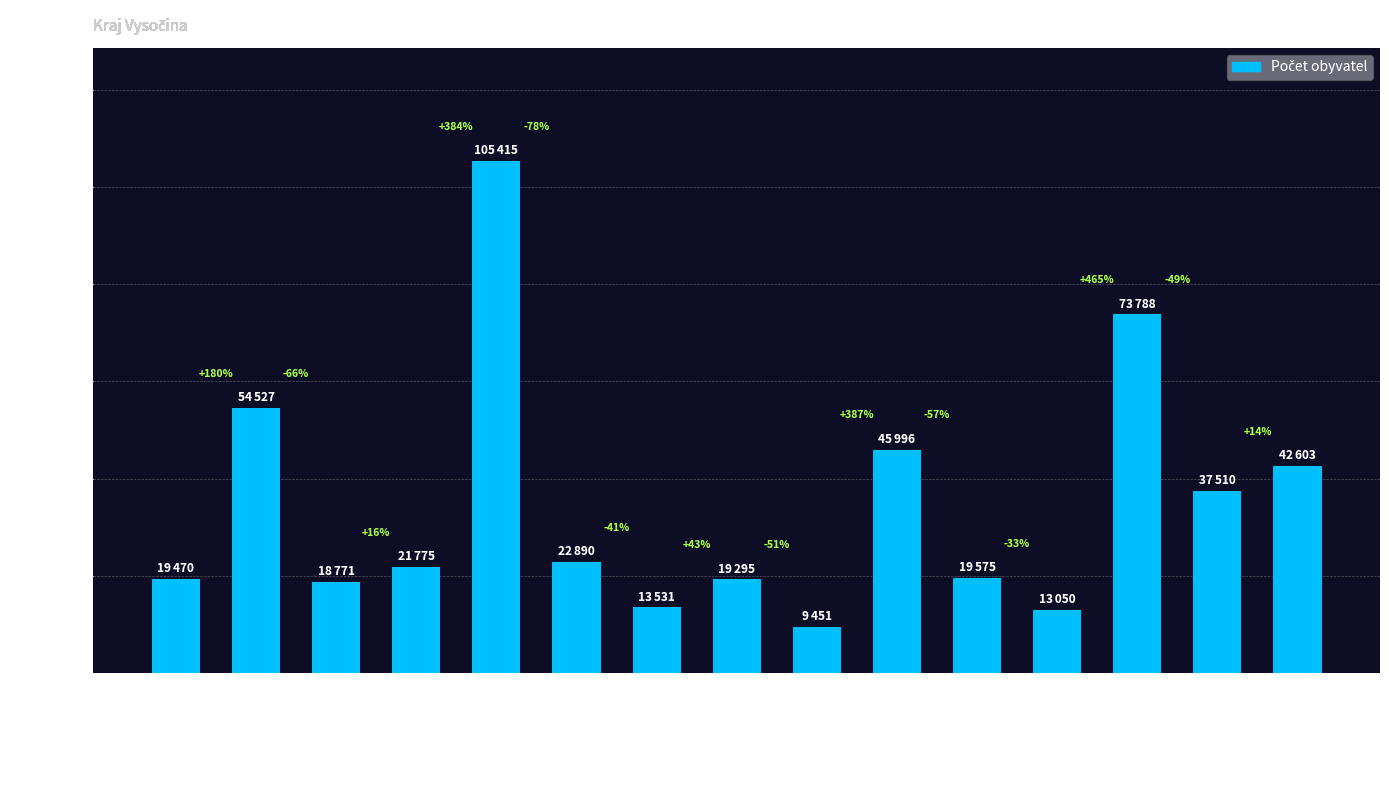

Which label corresponds to the largest value in the chart?

Jihlava